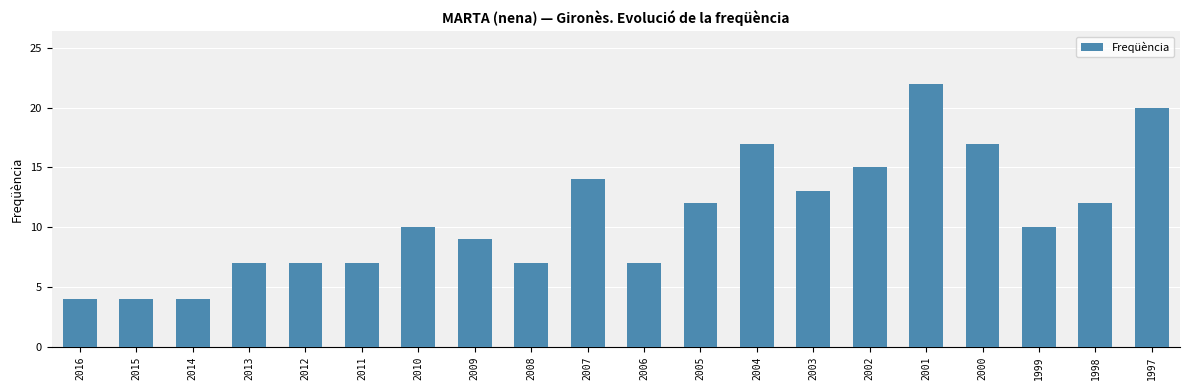

What is the difference between the values at 2015 and 2008?

3